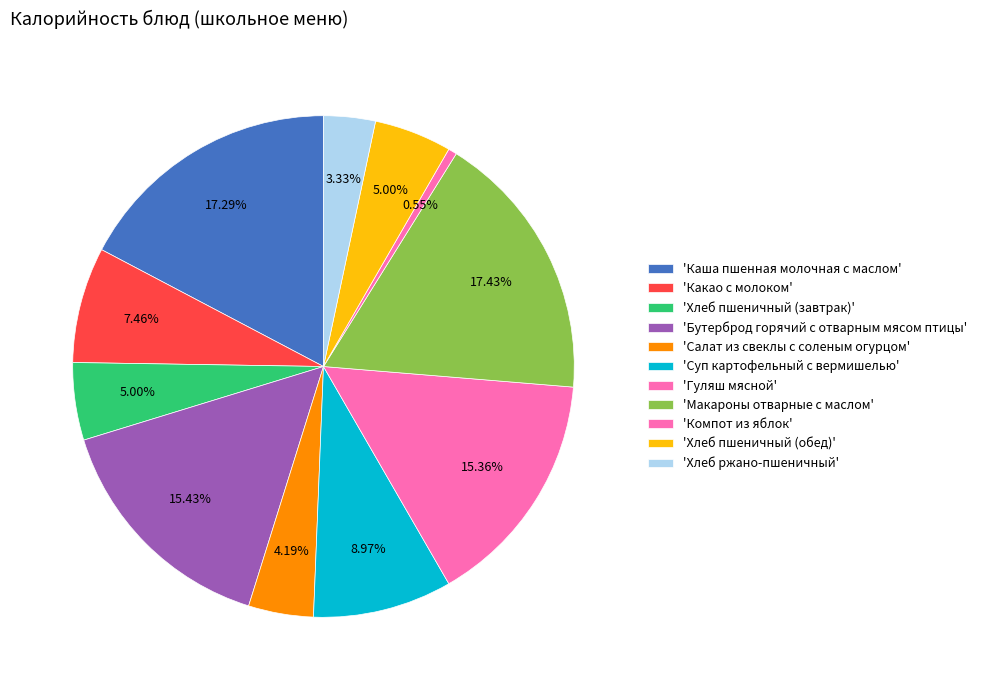

To the nearest percent, what is the average slice percentage?

9%